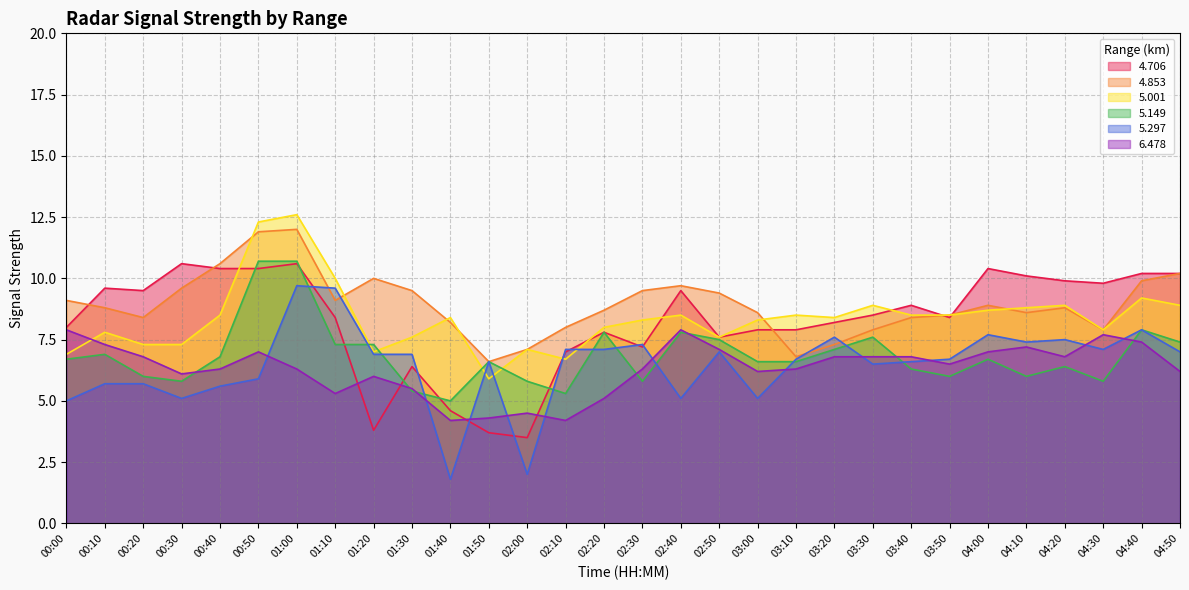

What is the difference between the second highest and minimum values in the 4.706 series?

7.1